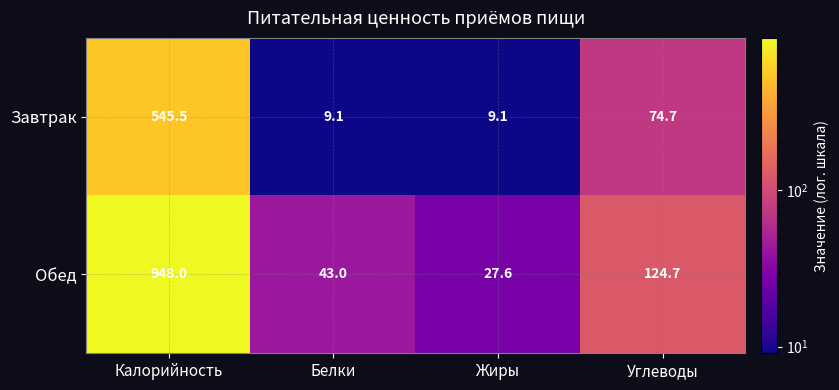

What is the difference between the maximum and second lowest values in the Завтрак series?

536.4